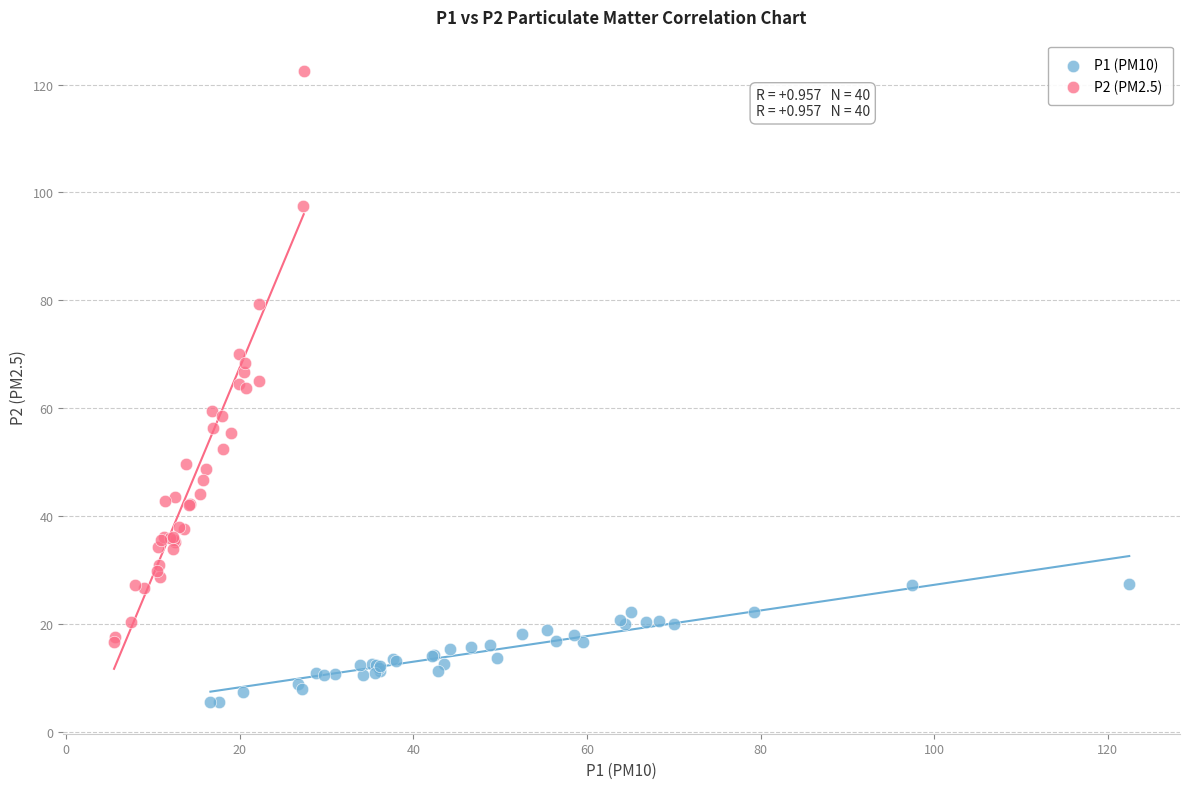

What are all the series names shown in the legend?

P1 (PM10), P2 (PM2.5)